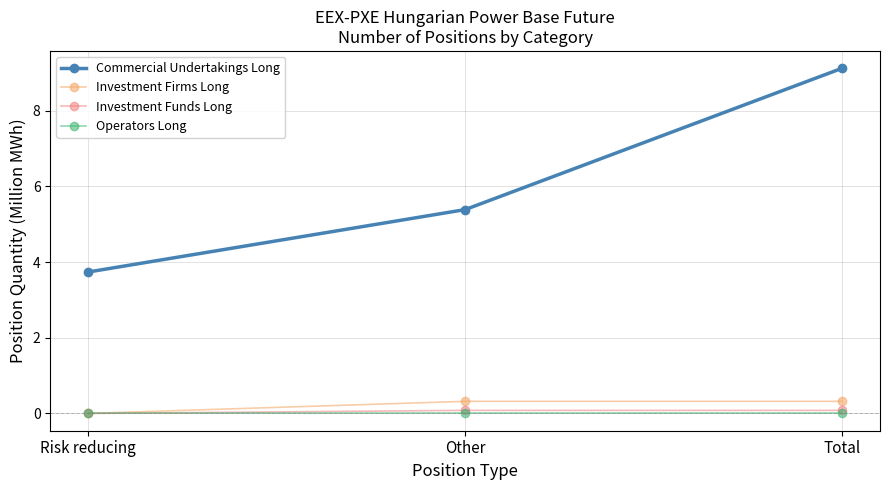

List the series in order of their peak value, highest first.

Commercial Undertakings Long, Investment Firms Long, Investment Funds Long, Operators Long